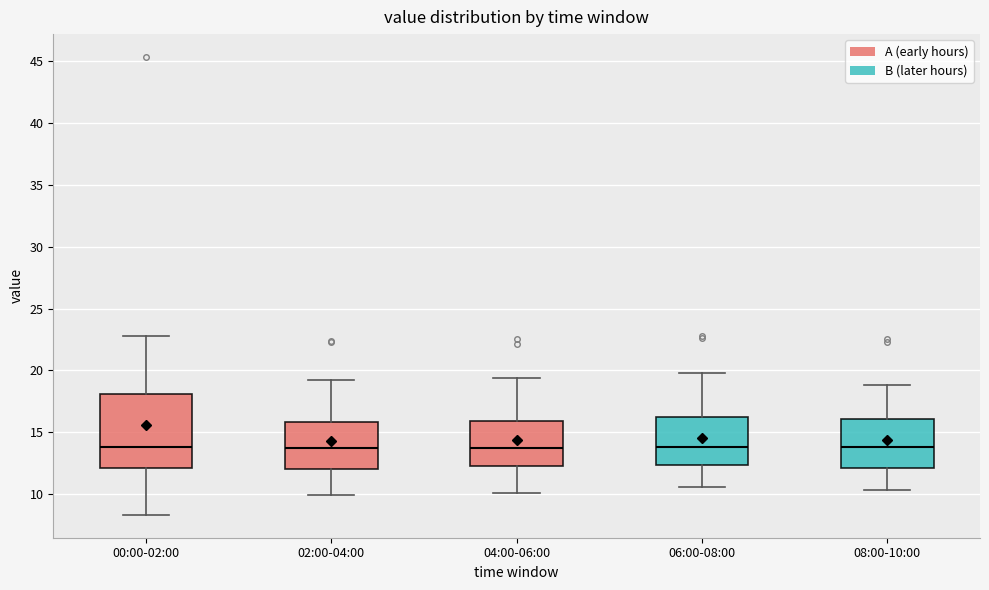

Comparing the boxes themselves (not the whiskers), which one is the tallest?

00:00-02:00